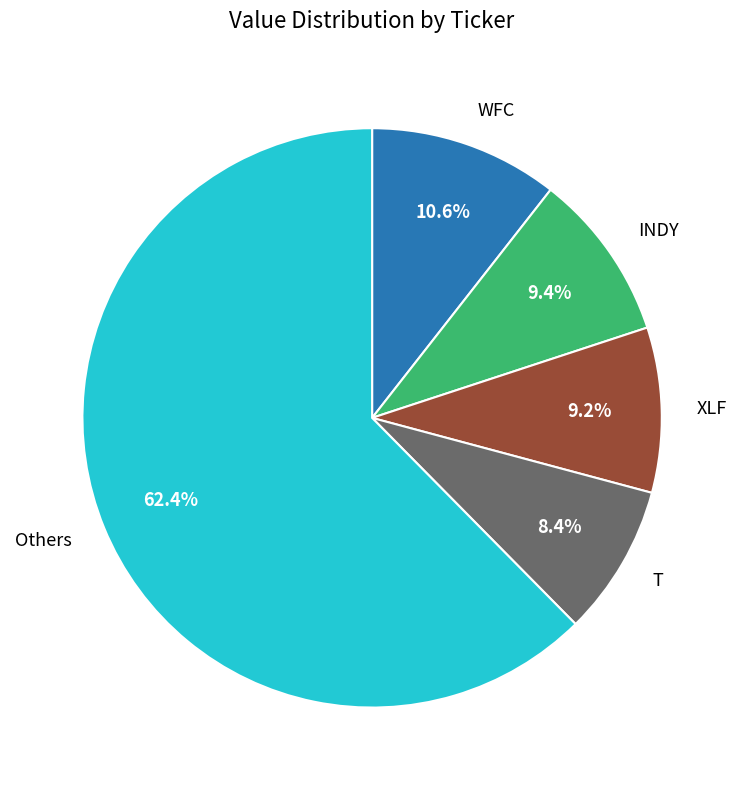

Is there a majority slice in this chart?

Yes